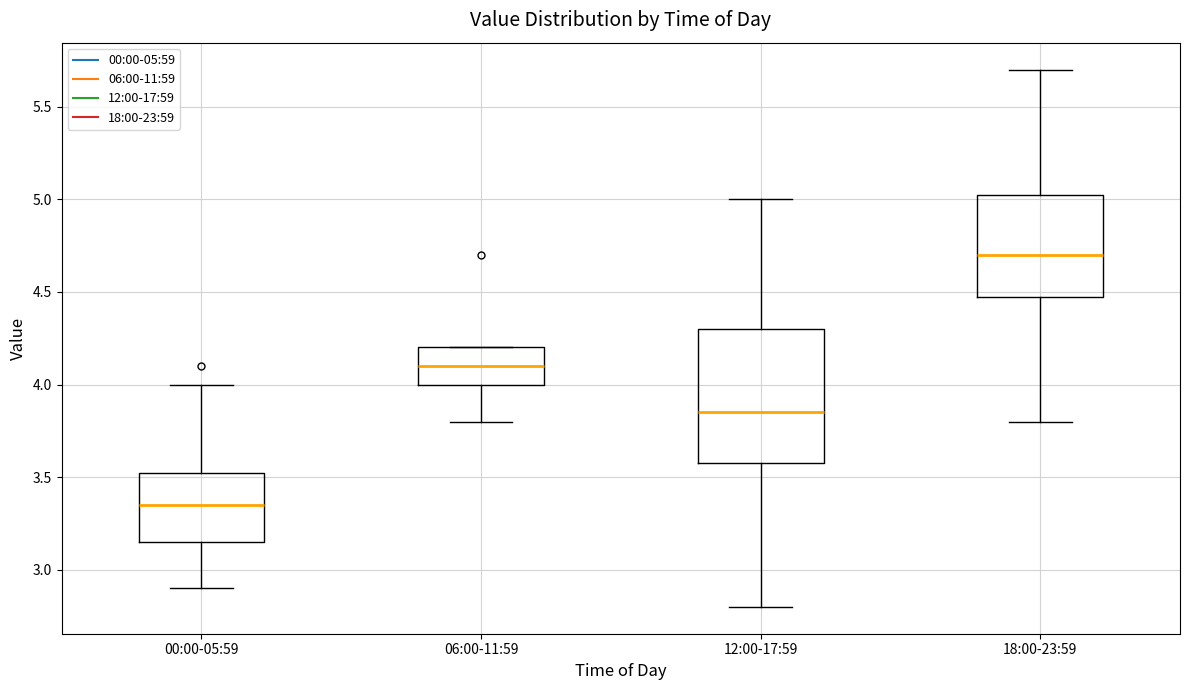

Reading left to right, transcribe this box plot: for each box, give where its median line is, the range the box spans, and where its two whiskers end, as read against the y-axis. The values are not printed on the chart, so give them approximately, as read against the axis.

00:00-05:59: median 3.35, box 3.15 to 3.55, whiskers 2.90 to 4.00
06:00-11:59: median 4.10, box 4.00 to 4.20, whiskers 3.80 to 4.20
12:00-17:59: median 3.85, box 3.60 to 4.30, whiskers 2.80 to 5.00
18:00-23:59: median 4.70, box 4.50 to 5.05, whiskers 3.80 to 5.70